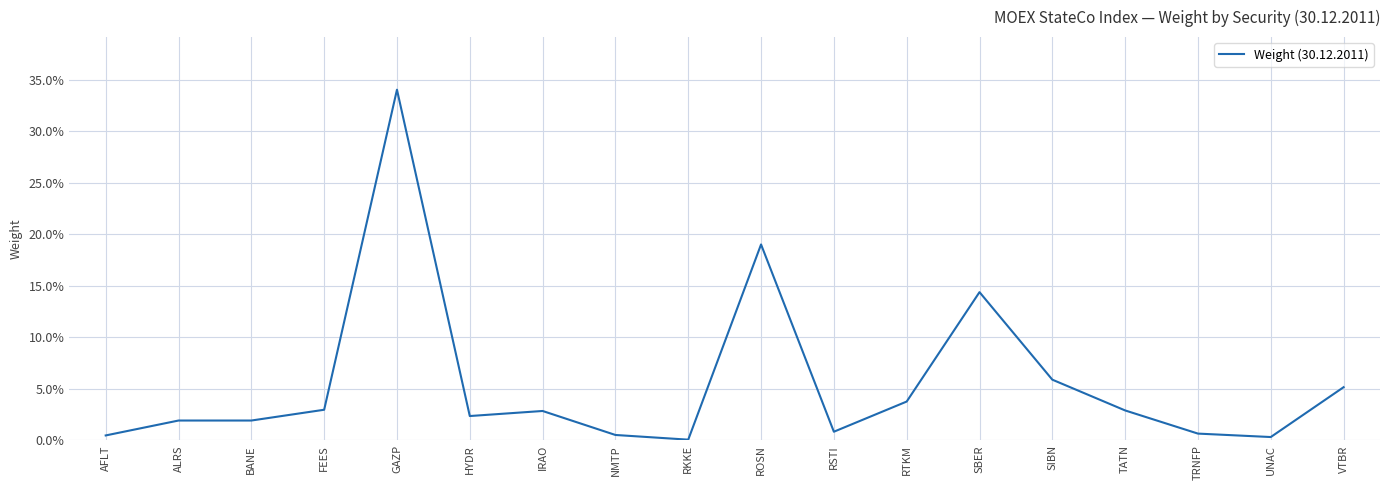

Where is the first local maximum?

GAZP